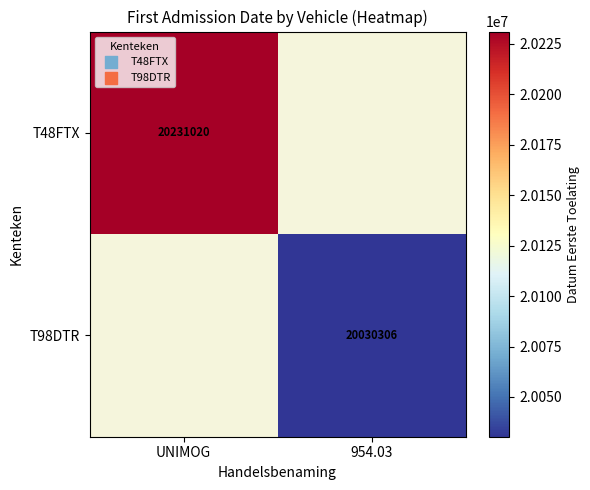

Is it true that T48FTX equals 11254091 at UNIMOG?

False